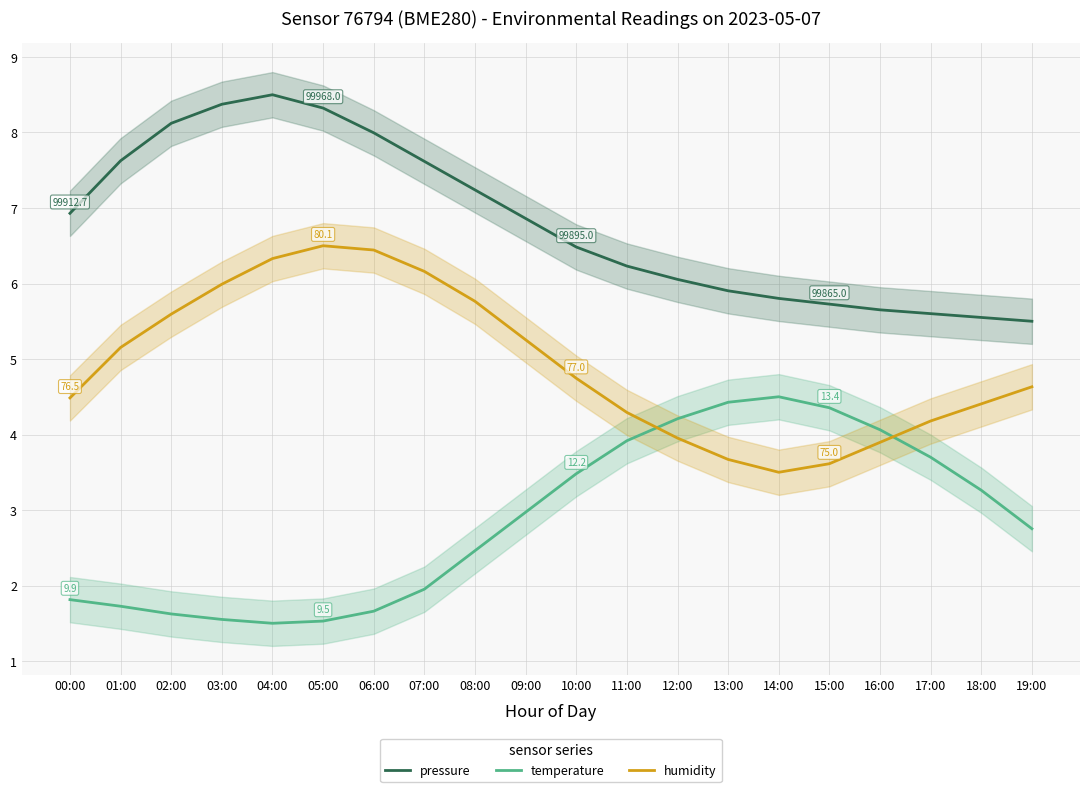

At which label does temperature first exceed 2?

08:00